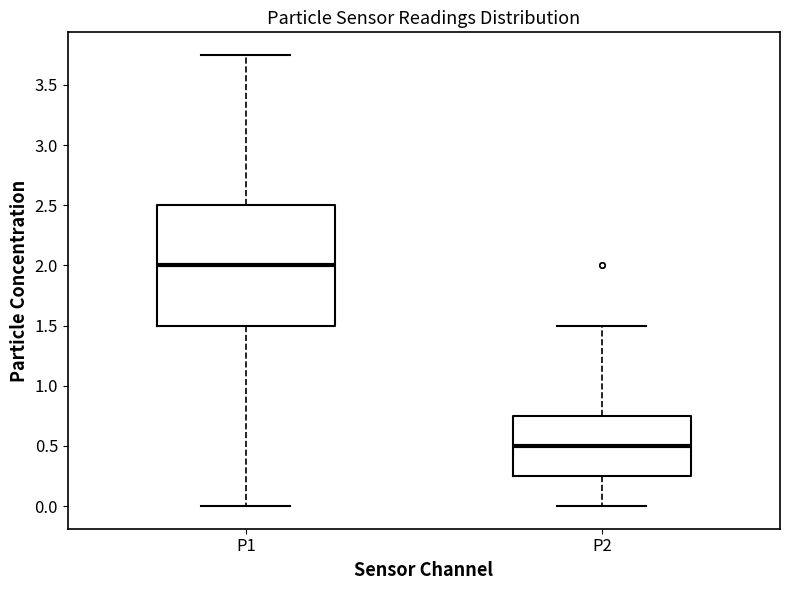

Reading left to right, transcribe this box plot: for each box, give where its median line is, the range the box spans, and where its two whiskers end, as read against the y-axis. The values are not printed on the chart, so give them approximately, as read against the axis.

P1: median 2.00, box 1.50 to 2.50, whiskers 0.00 to 3.75
P2: median 0.50, box 0.25 to 0.75, whiskers 0.00 to 1.50